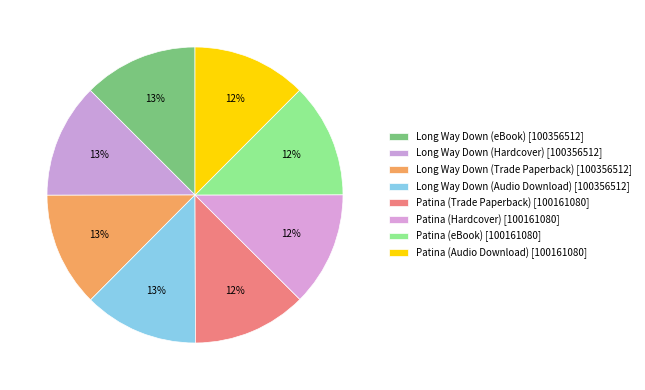

Is Patina (Hardcover) the majority of the pie?

No